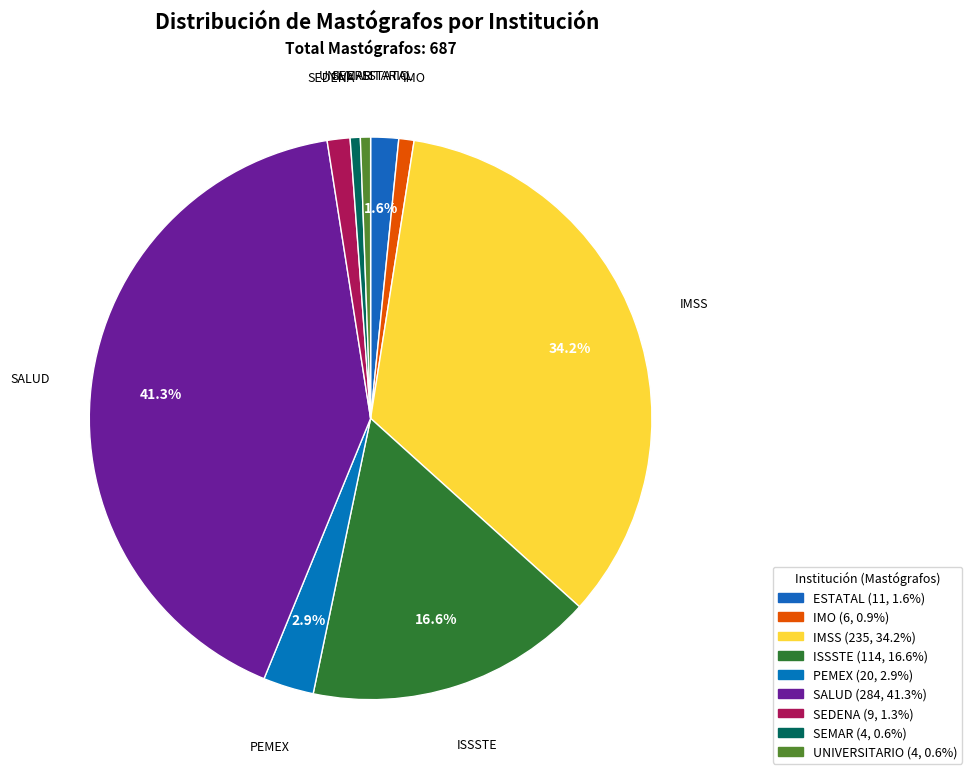

To the nearest percent, what is the difference between the SEMAR and PEMEX slice percentages?

2%